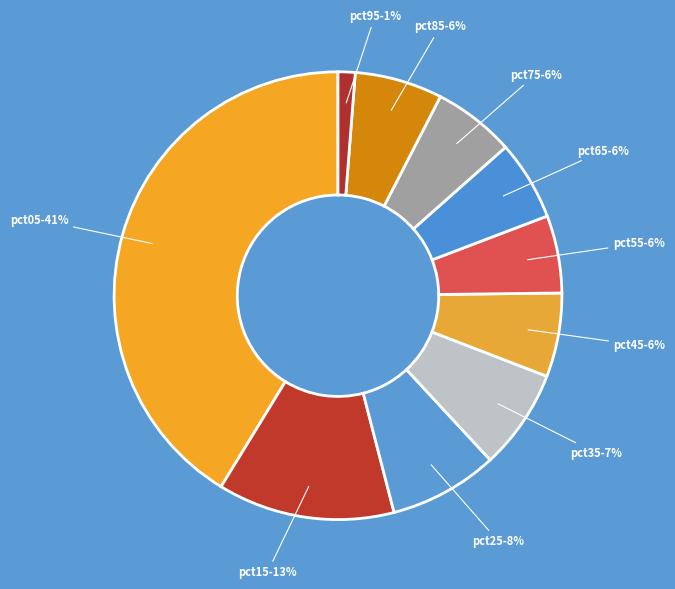

Count the number of slices in the pie.

10